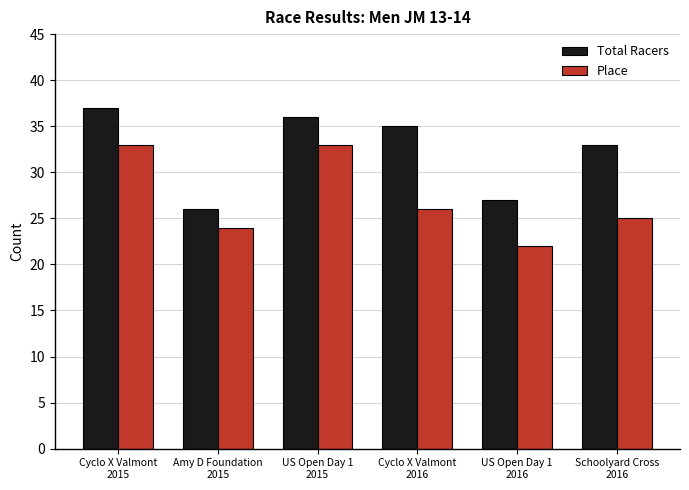

What is the greatest value displayed?

37